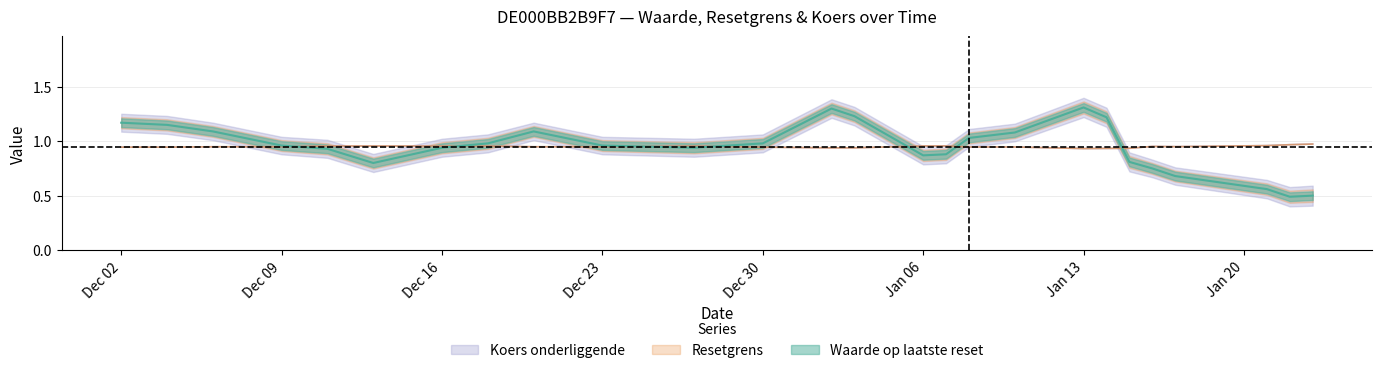

How many times do Waarde (centre) and Resetgrens cross each other?

7